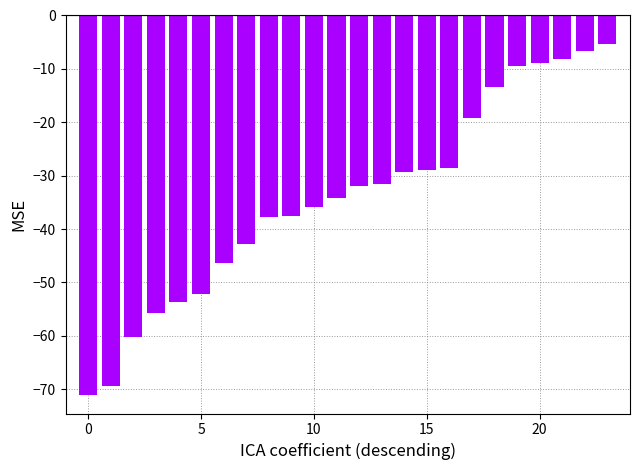

What is the minimum value shown in the chart?

-71.0